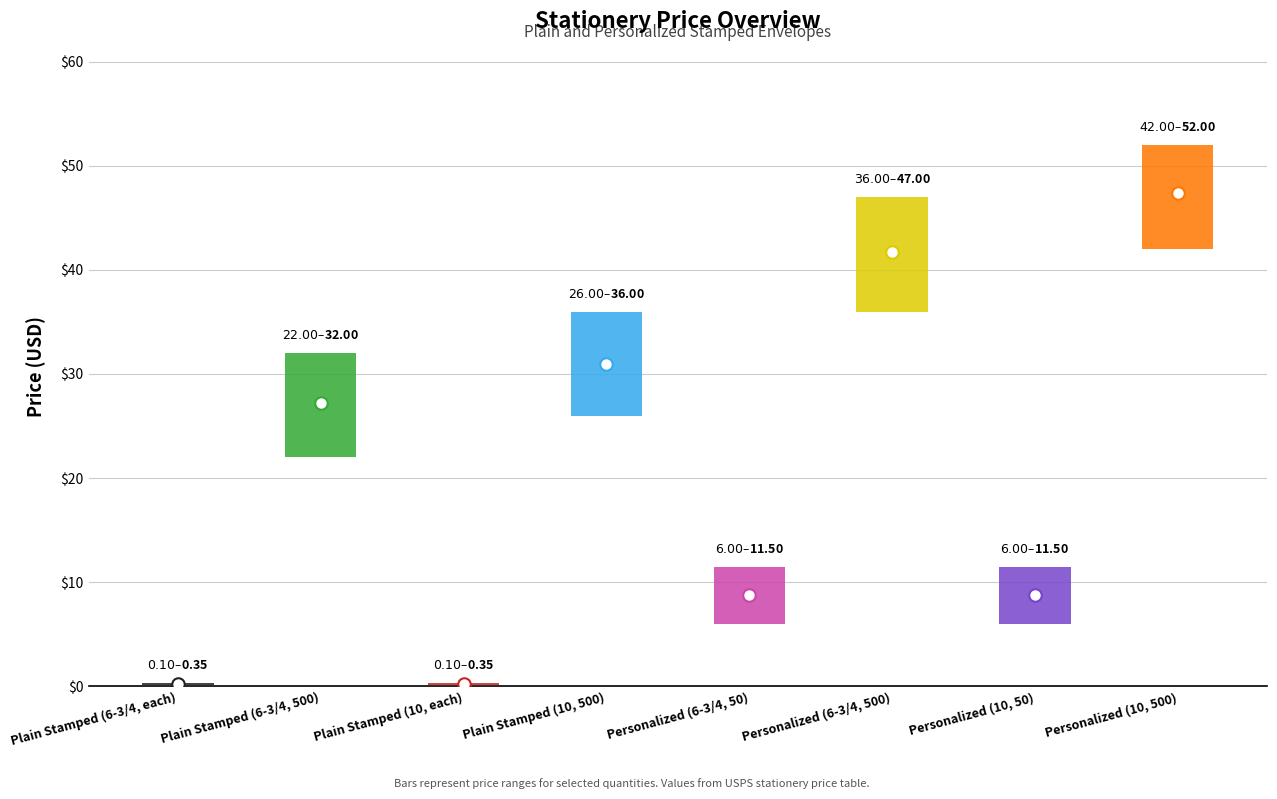

How many data points does each series have?

8